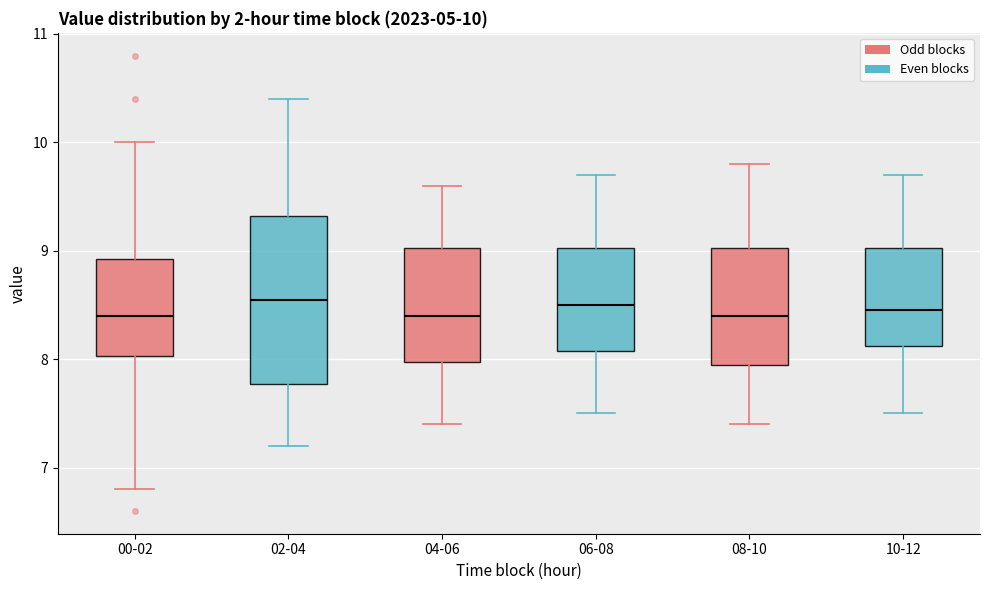

Which box is the tallest, from its lower edge to its upper edge?

02-04